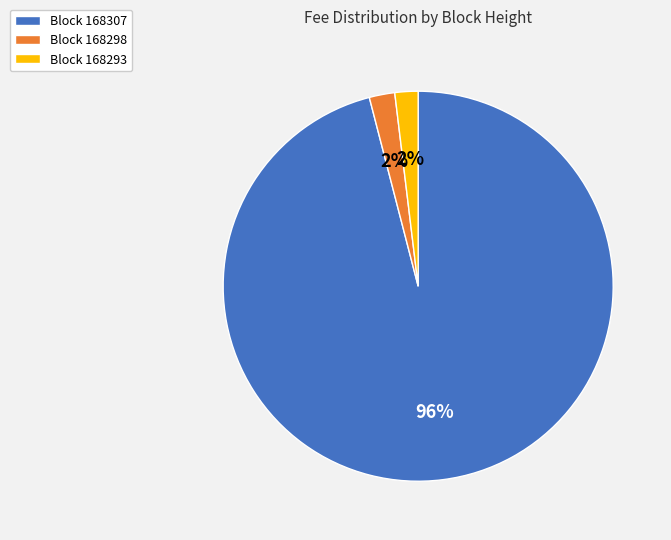

Is there any slice that represents more than half of the pie?

Yes